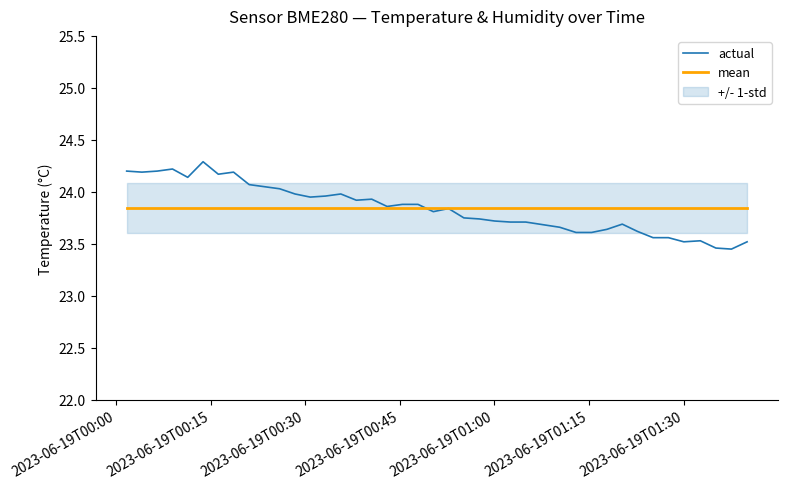

What is the maximum value for actual?

24.3